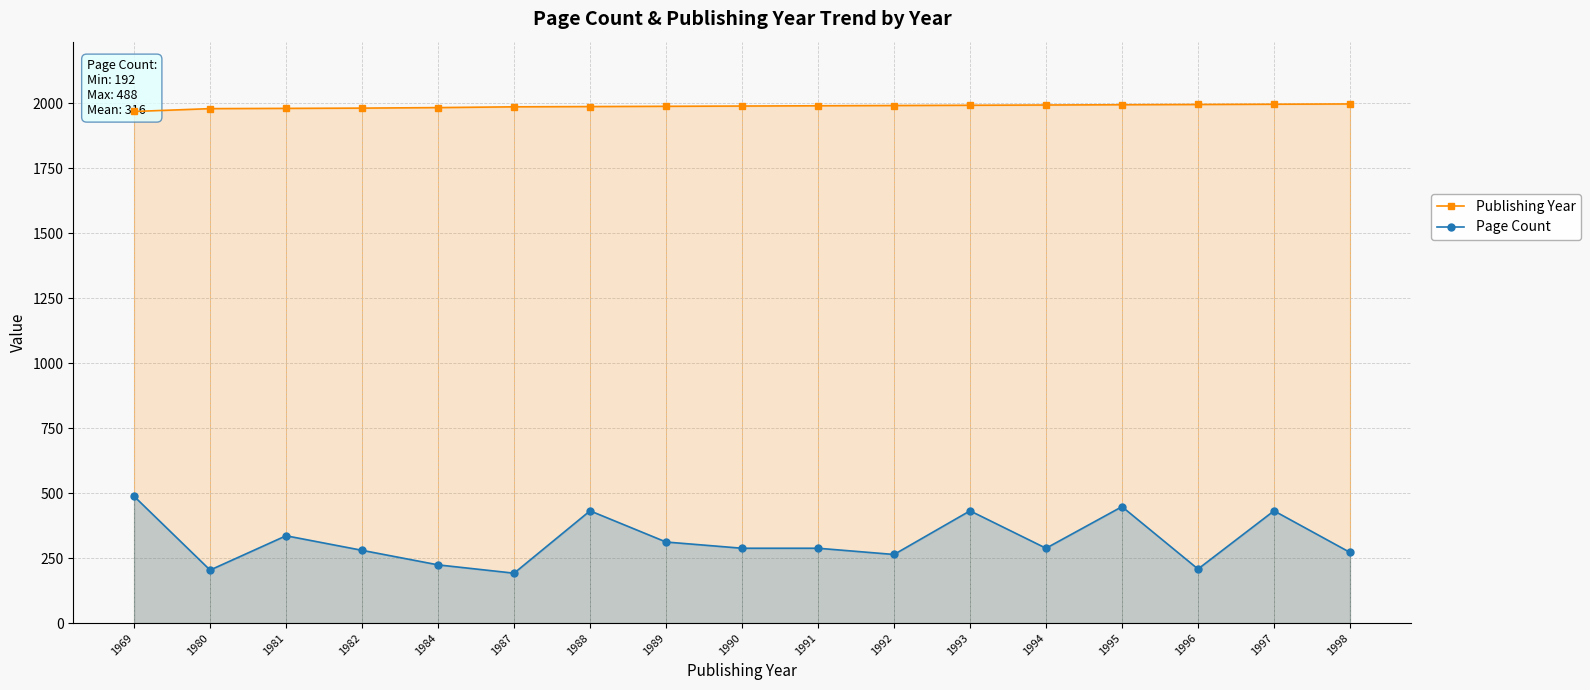

Reading right to left, transcribe all the data shown in this chart.

Publishing Year: 1998=1998	1997=1997	1996=1996	1995=1995	1994=1994	1993=1993	1992=1992	1991=1991	1990=1990	1989=1989	1988=1988	1987=1987	1984=1984	1982=1982	1981=1981	1980=1980	1969=1969
Page Count: 1998=272	1997=432	1996=208	1995=448	1994=288	1993=432	1992=264	1991=288	1990=288	1989=312	1988=432	1987=192	1984=224	1982=280	1981=336	1980=204	1969=488